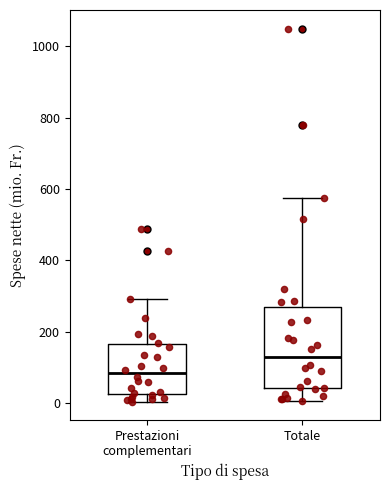

Reading left to right, transcribe this box plot: for each box, give where its median line is, the range the box spans, and where its two whiskers end, as read against the y-axis. The values are not printed on the chart, so give them approximately, as read against the axis.

Prestazioni complementari: median 80, box 20 to 160, whiskers 0 to 300
Totale: median 120, box 40 to 280, whiskers 0 to 580